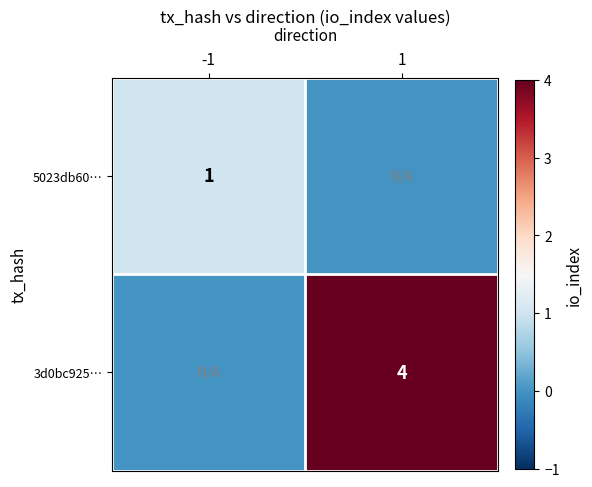

How many distinct data groups are displayed?

2